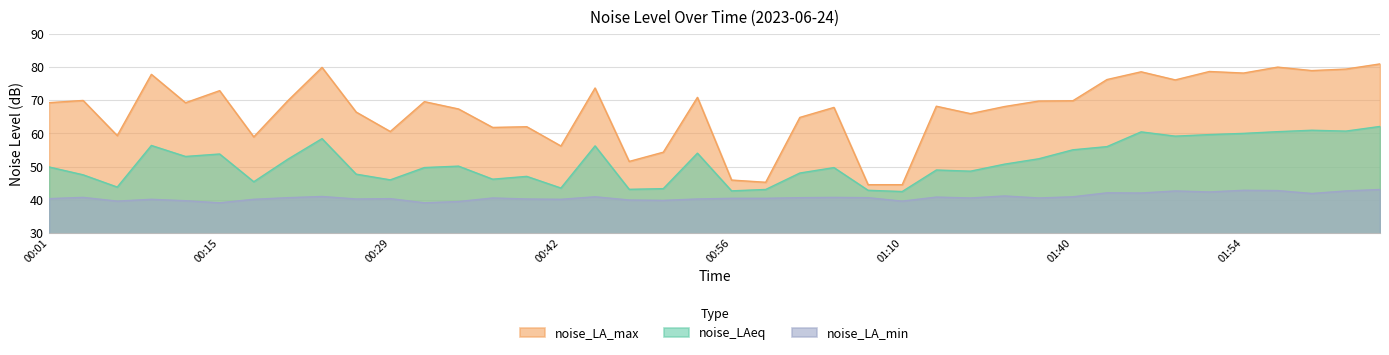

What is the difference between the maximum and second lowest values in the noise_LA_max series?

36.4